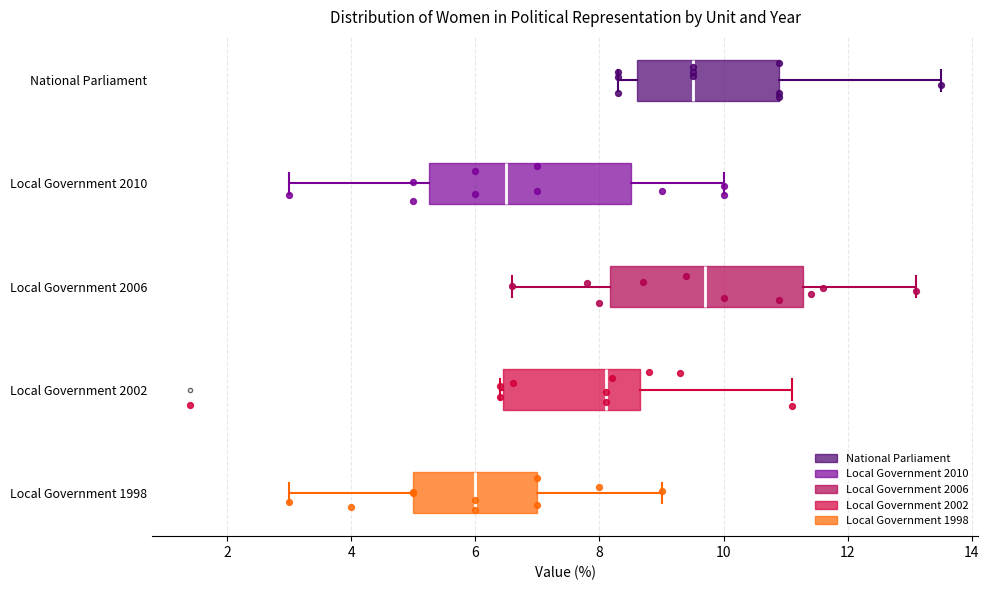

Reading bottom to top, read every box against the x-axis: the position of its median line, the range the box covers, and the ends of its whiskers. The values are not printed on the chart, so give them approximately, as read against the axis.

Local Government 1998: median 6.0, box 5.0 to 7.0, whiskers 3.0 to 9.0
Local Government 2002: median 8.2, box 6.4 to 8.6, whiskers 6.4 to 11.2
Local Government 2006: median 9.8, box 8.2 to 11.2, whiskers 6.6 to 13.2
Local Government 2010: median 6.6, box 5.2 to 8.6, whiskers 3.0 to 10.0
National Parliament: median 9.6, box 8.6 to 11.0, whiskers 8.4 to 13.6